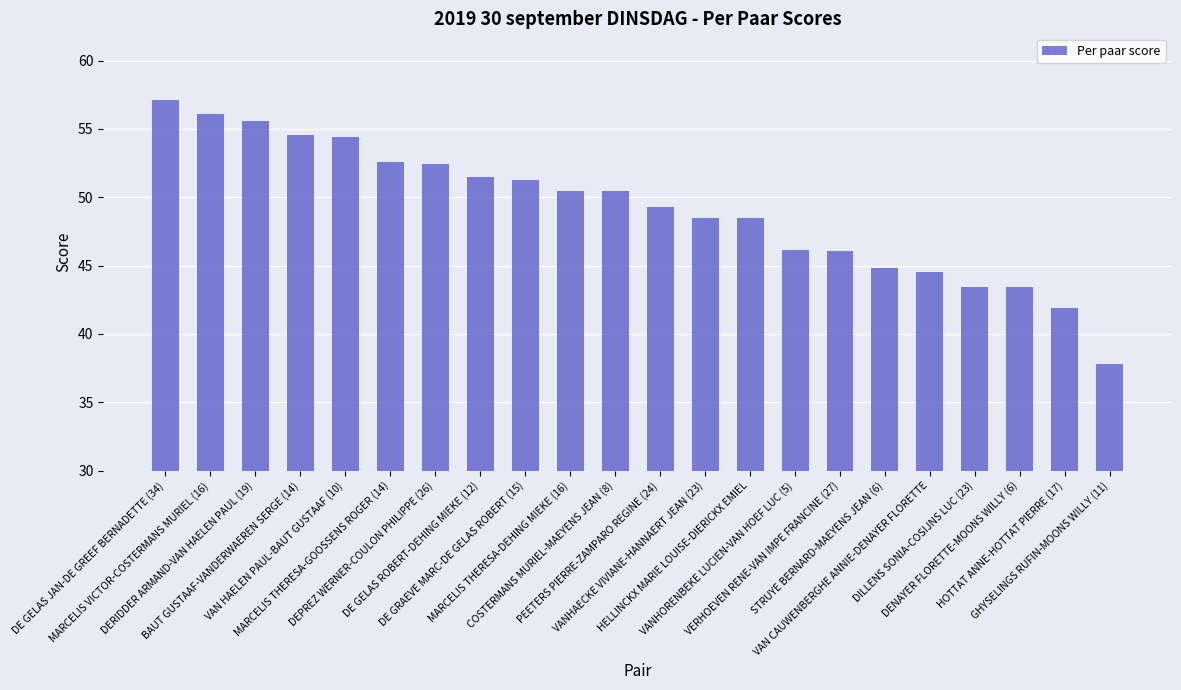

How many values exceed 50?

11